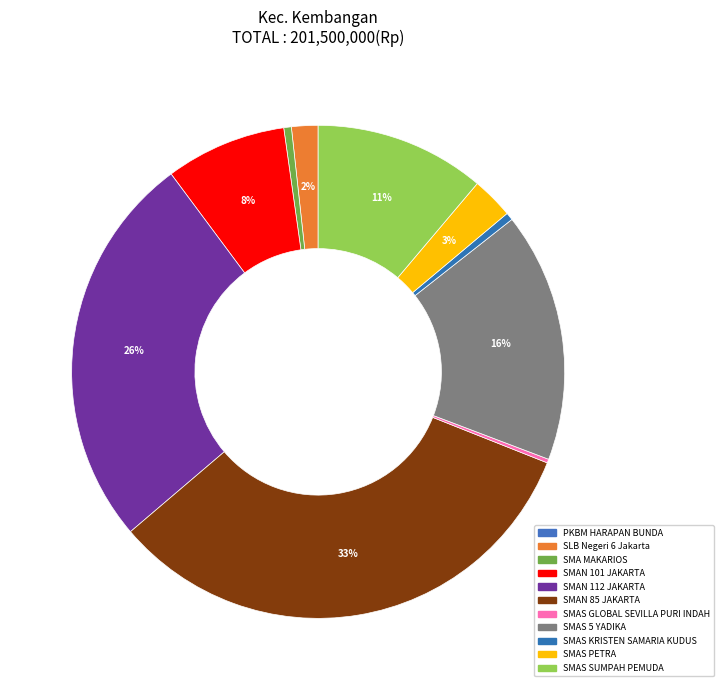

To the nearest percent, what is the combined percentage of PKBM HARAPAN BUNDA and SMAS PETRA?

3%